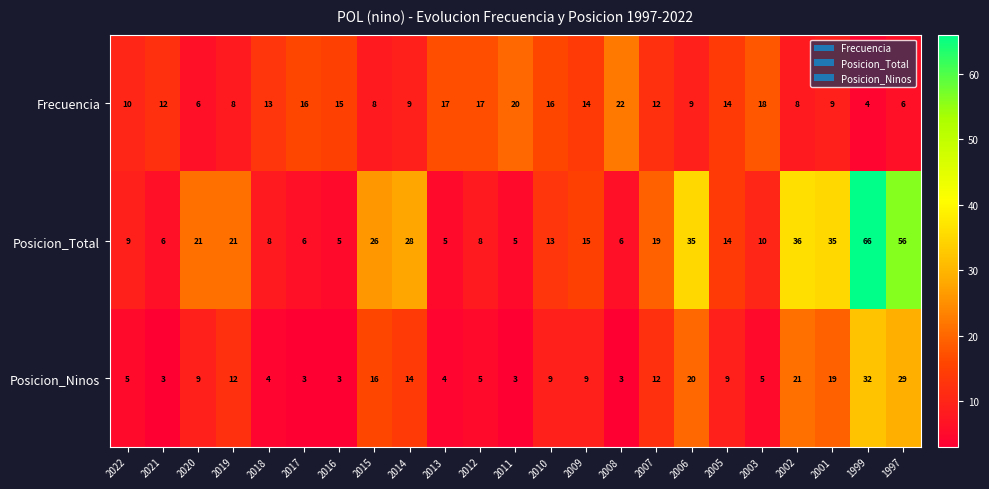

What is the approximate value of Frecuencia at 2021, to the nearest 5?

10